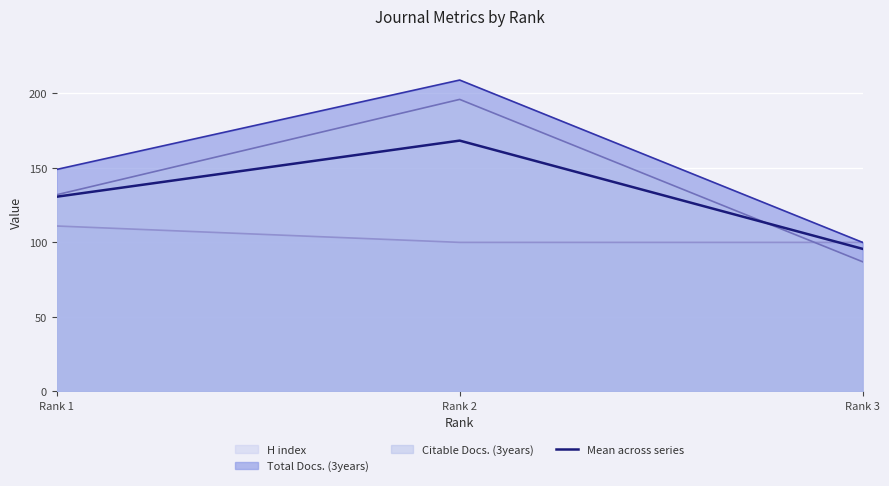

What is the change in value from Rank 1 to Rank 3?

-35.0